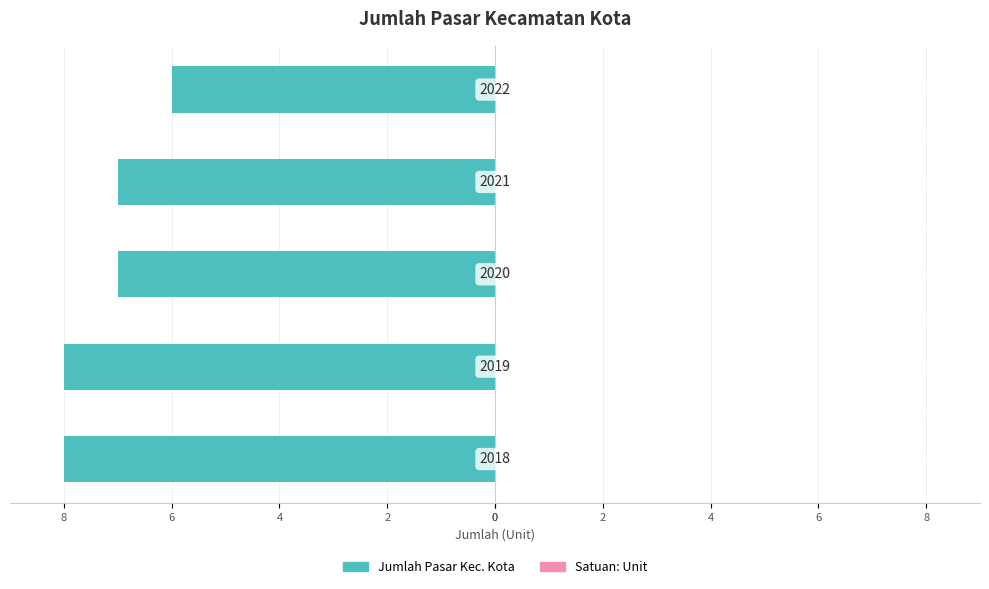

Are the bars horizontal?

Yes